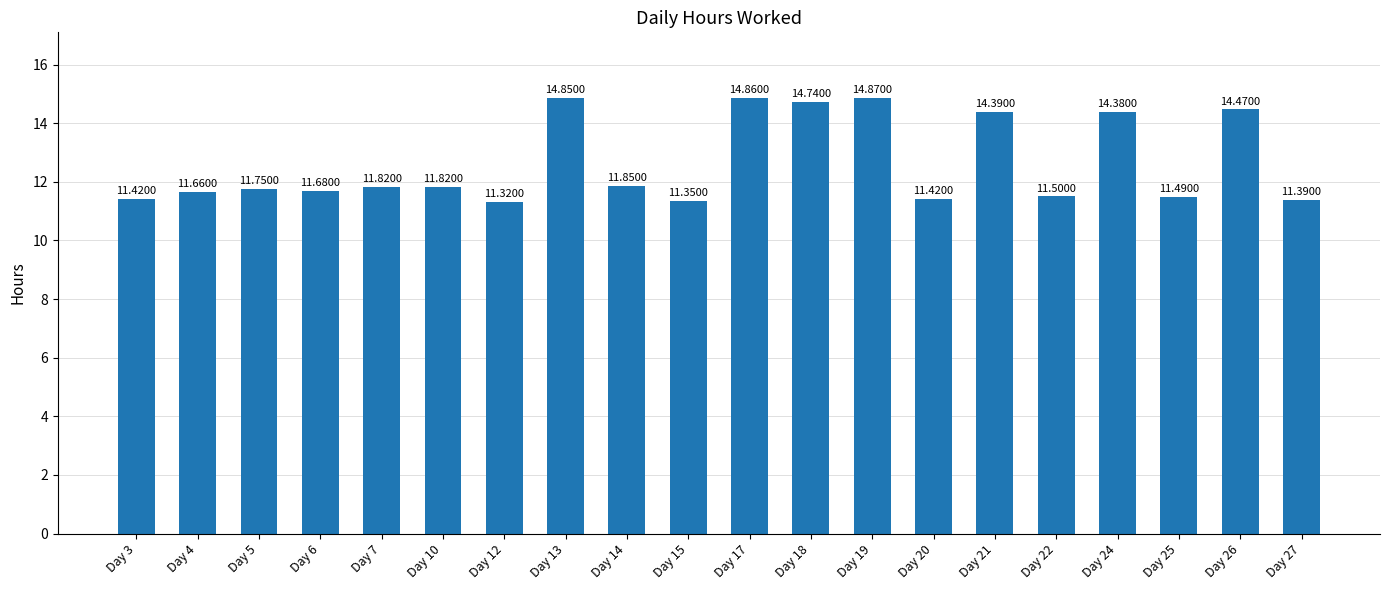

What is the maximum value shown in the chart?

14.9